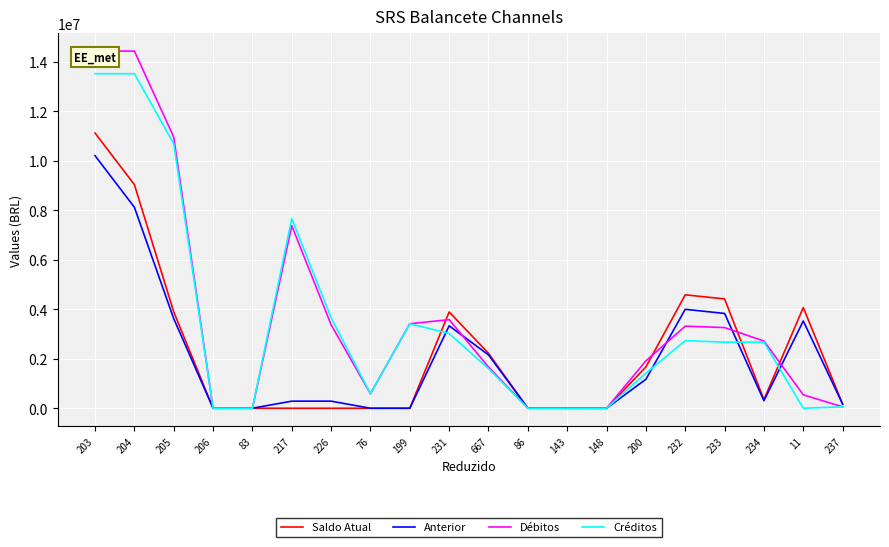

Between which two adjacent categories do Saldo Atual and Créditos first intersect?

205 and 206